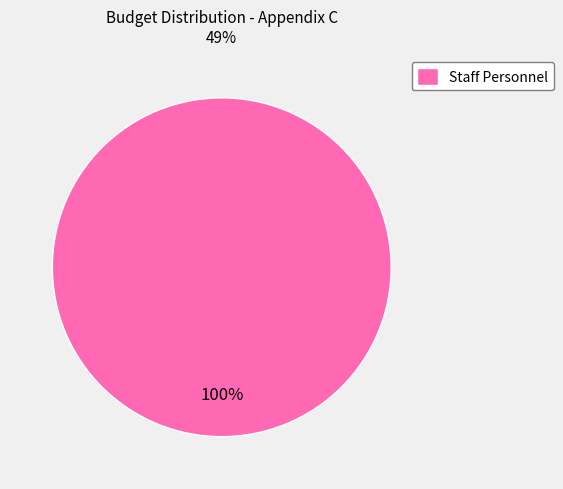

What percentage is the Staff Personnel slice, to the nearest percent?

100%